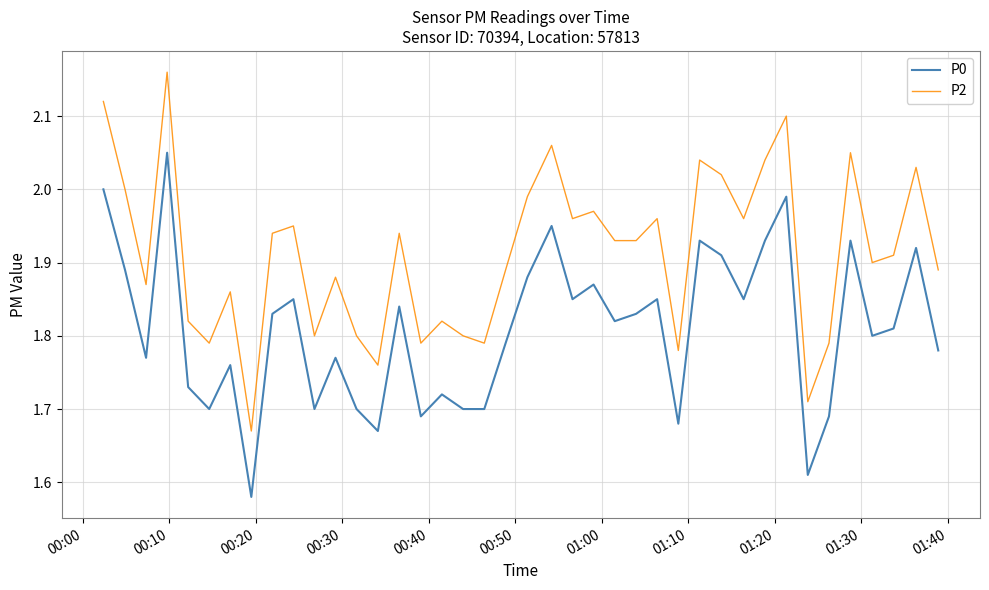

True or false: P2 has more than 2 interior local peaks.

True